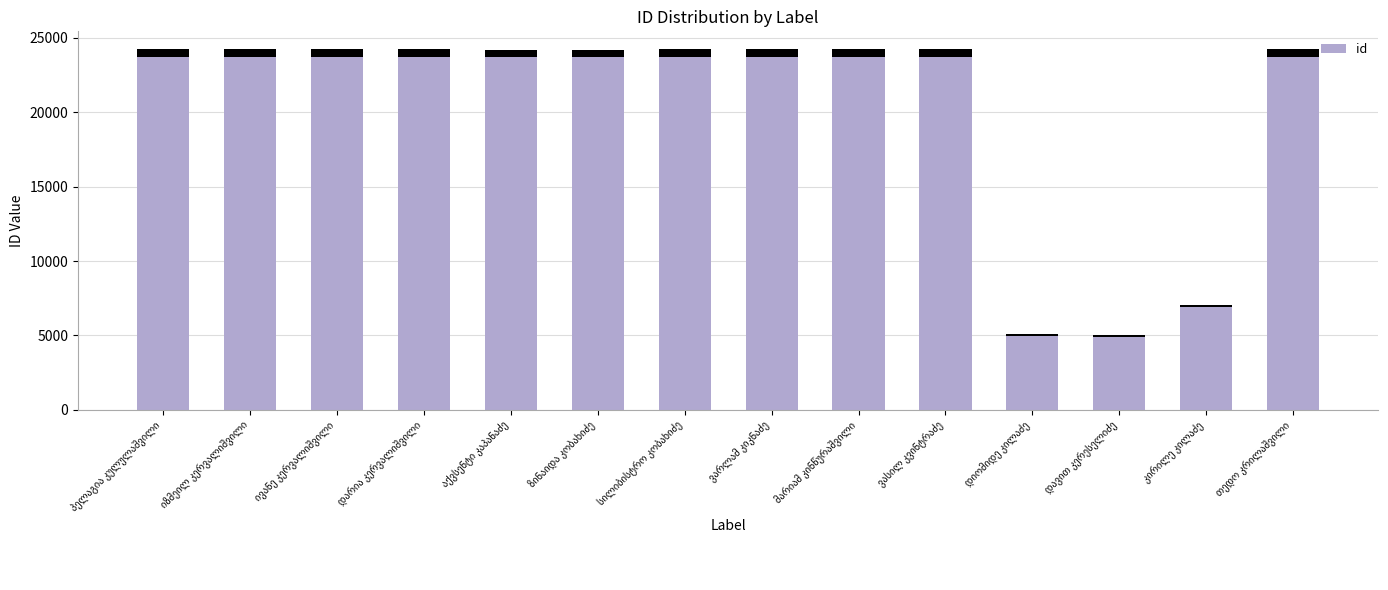

What is the label of the 8th bar from the left?

ვარლამ კიკნაძე